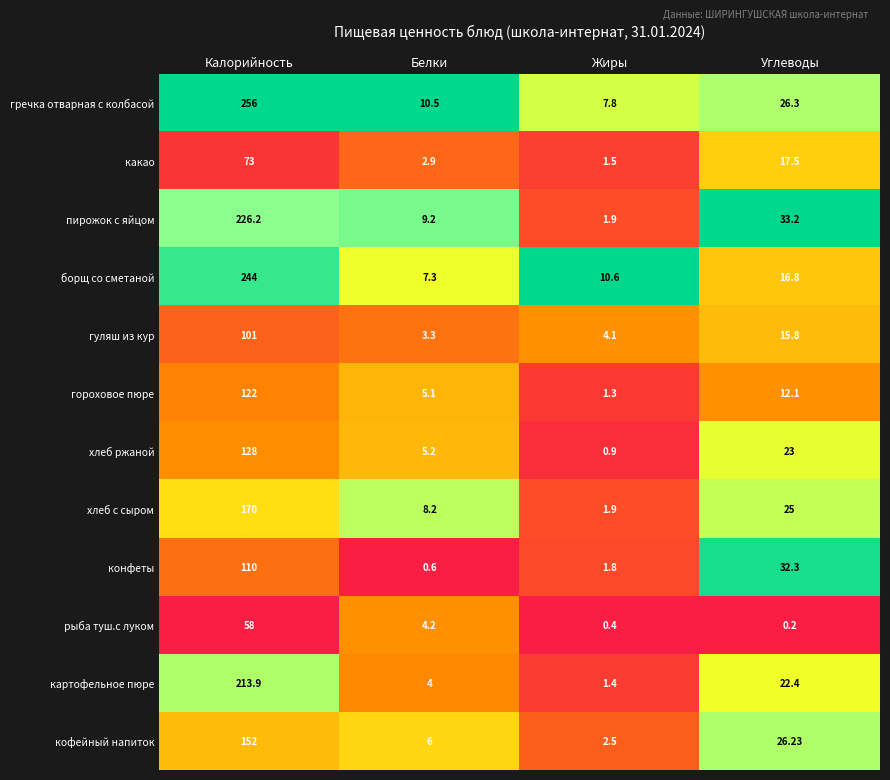

Between Жиры and Углеводы, which series saw the biggest shift?

пирожок с яйцом